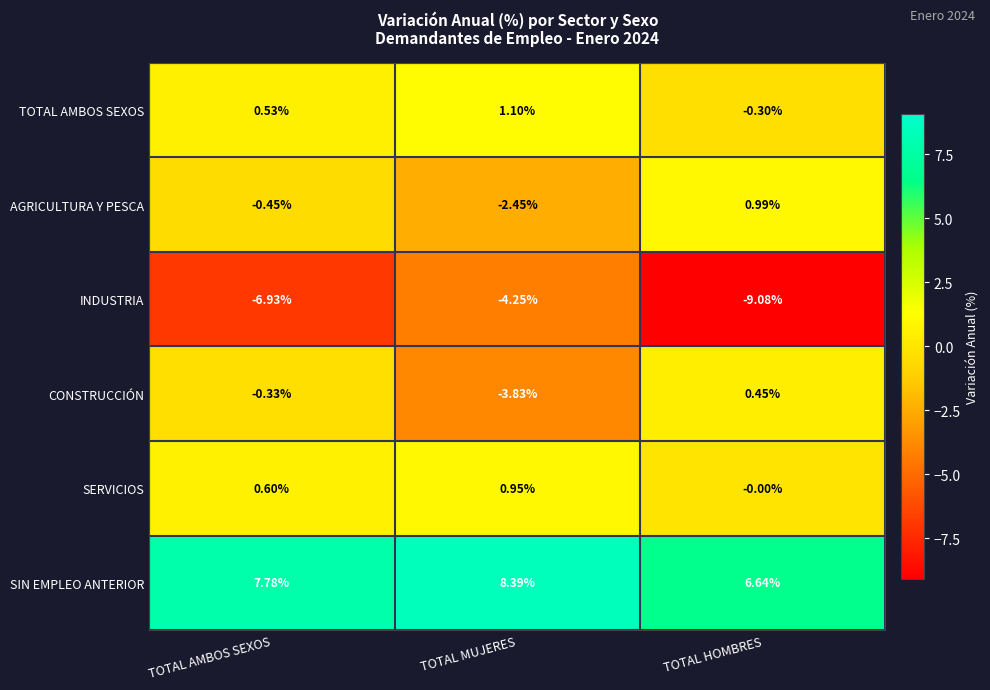

Where does the SIN EMPLEO ANTERIOR series first go above 7?

TOTAL AMBOS SEXOS